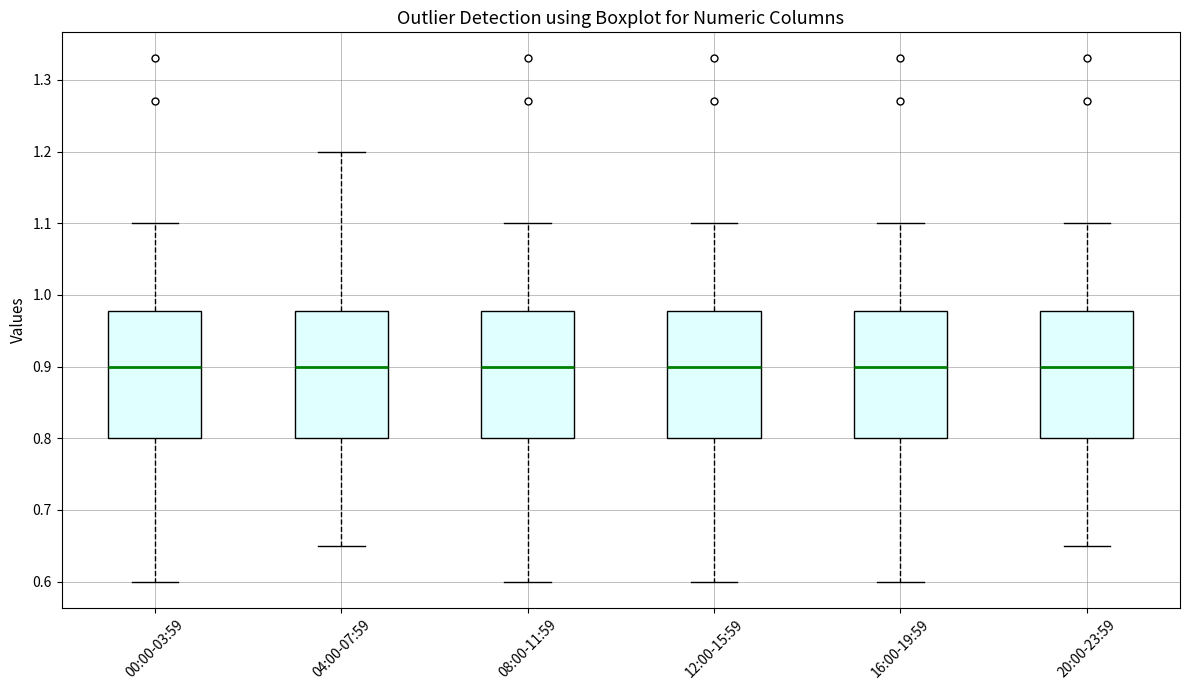

Where is the upper edge of the box for 16:00-19:59 on the y-axis? The values are not printed on the chart, so give them approximately, as read against the axis.

0.98